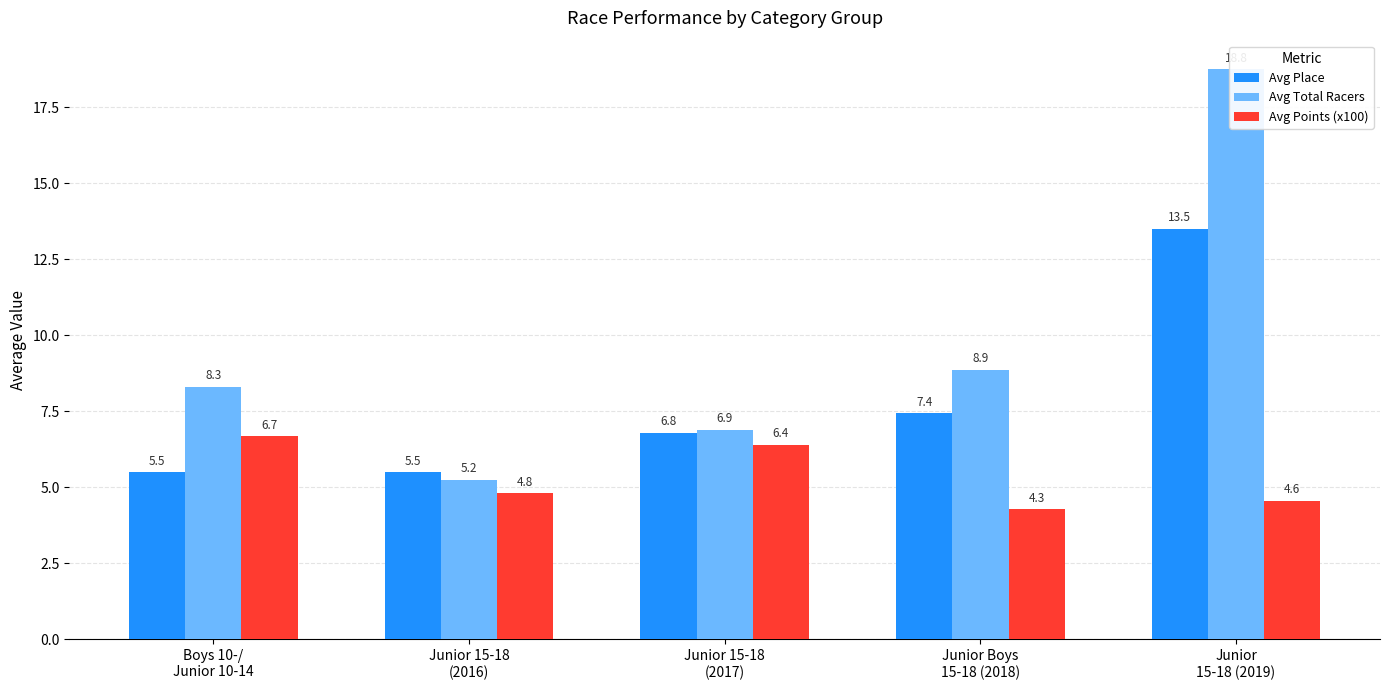

What is the label of the 2nd bar from the left?

Junior 15-18
(2016)